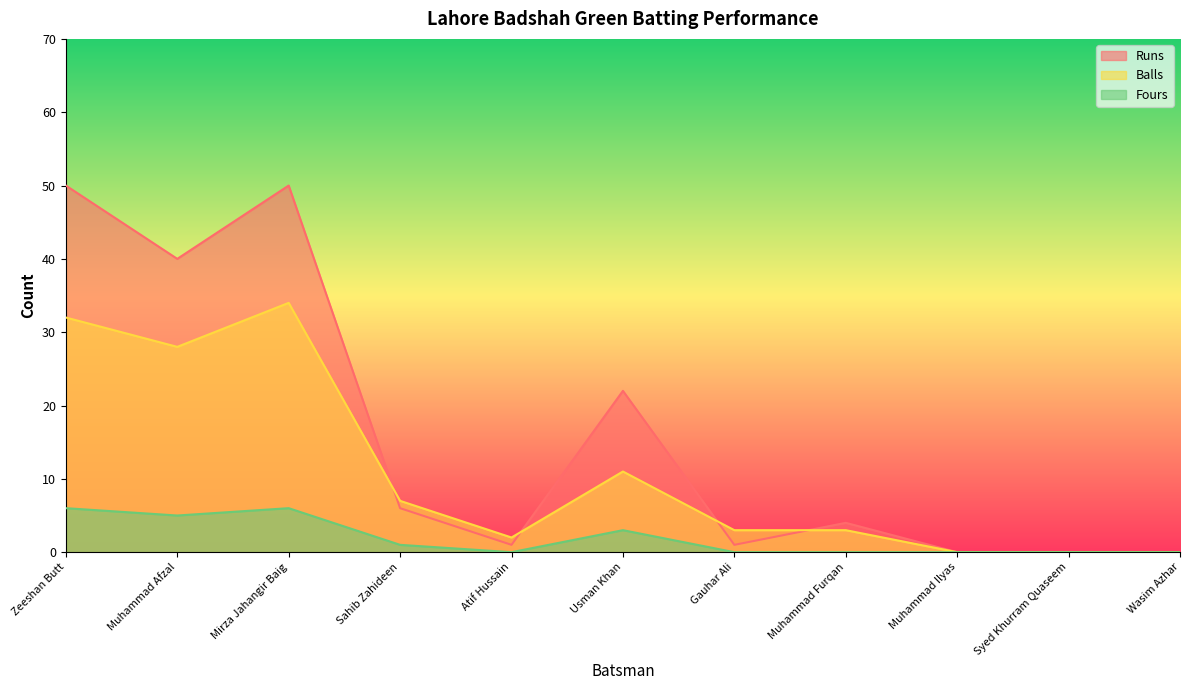

Which series has the largest total across all categories?

Runs